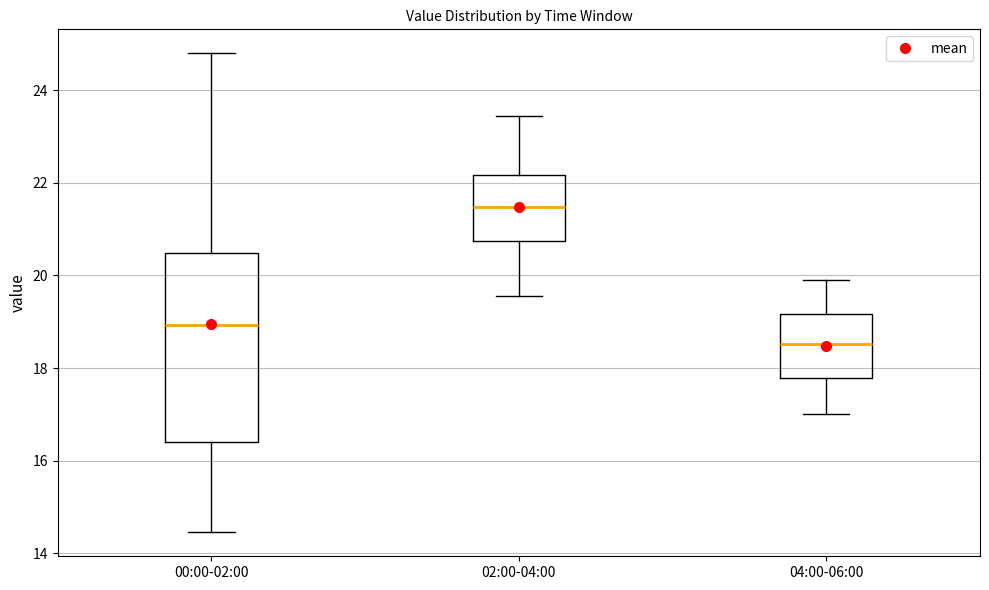

Which box's median line is the lowest?

04:00-06:00